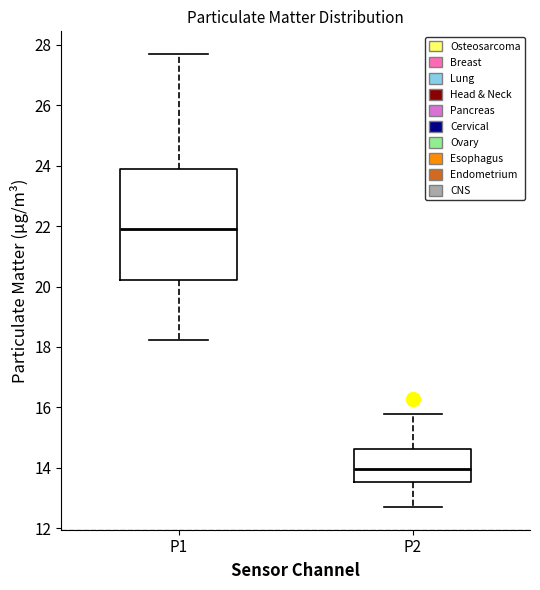

Where is the lower edge of the box for P1 on the y-axis? The values are not printed on the chart, so give them approximately, as read against the axis.

20.2